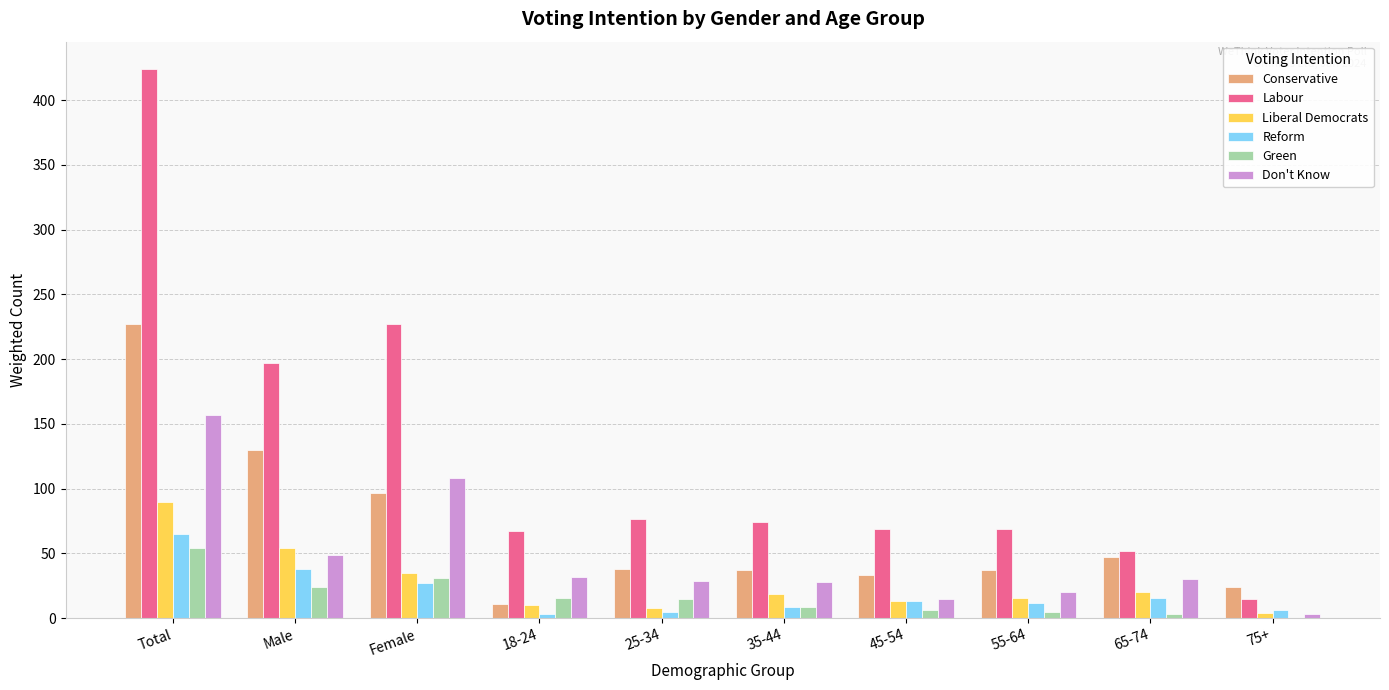

Between Male and 18-24, which series saw the biggest shift?

Labour